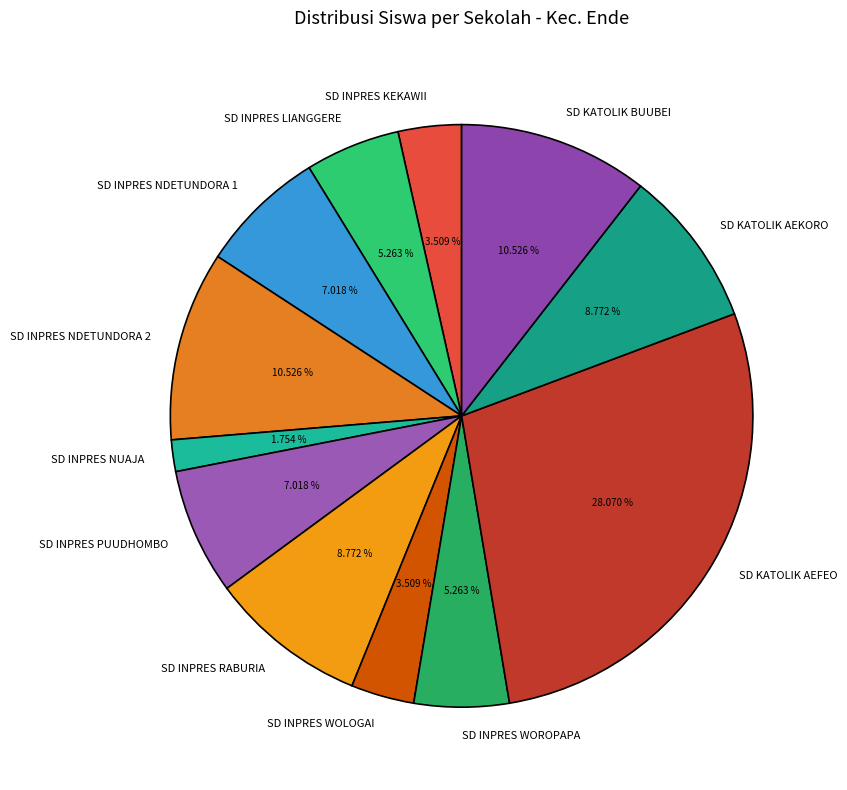

True or false: SD INPRES NUAJA accounts for 2% of the total.

True